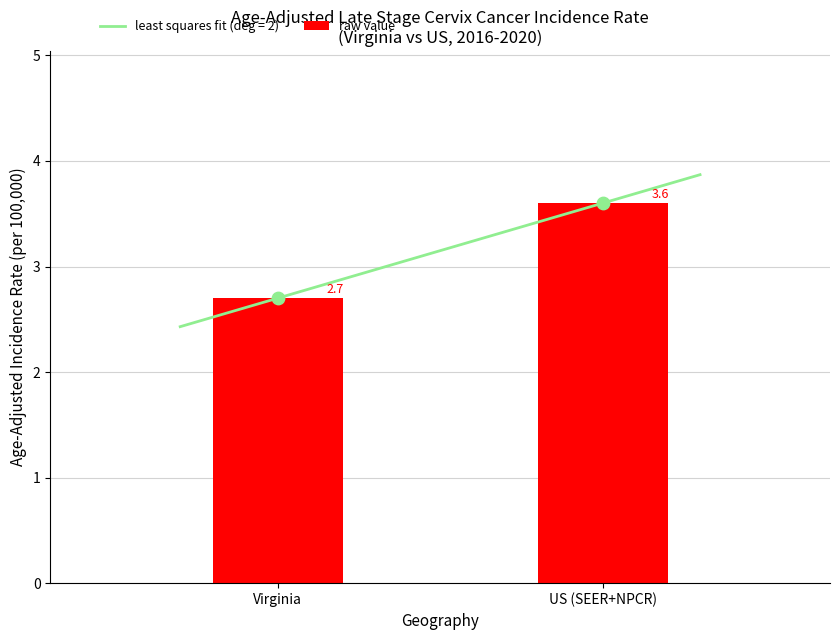

Which has a higher value, Virginia or US (SEER+NPCR)?

US (SEER+NPCR)